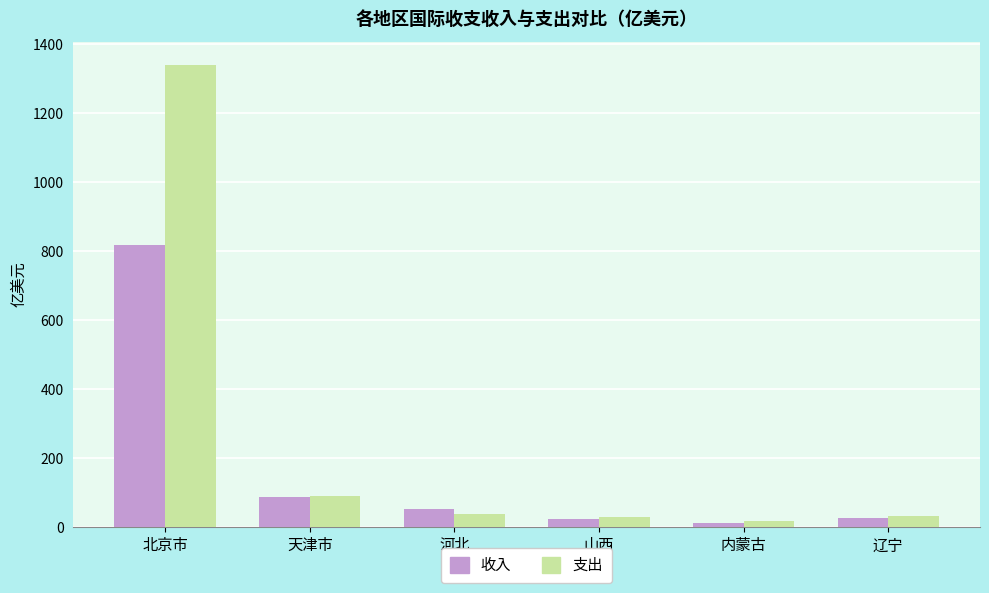

What is the approximate value of 收入 at 河北?

53.2